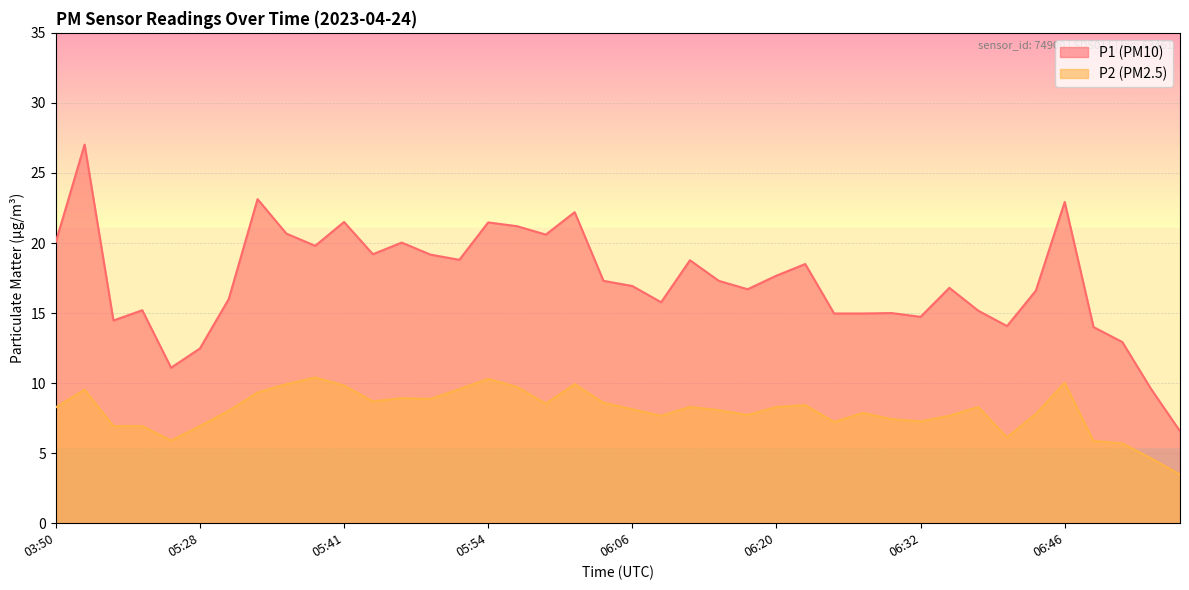

Reading left to right, extract all data points from this chart.

P1: 03:50=20.1	04:23=27.0	05:10=14.5	05:22=15.2	05:25=11.1	05:28=12.5	05:30=16.0	05:33=23.1	05:35=20.7	05:38=19.8	05:41=21.5	05:43=19.2	05:46=20.0	05:49=19.2	05:51=18.8	05:54=21.5	05:56=21.2	05:59=20.6	06:01=22.2	06:04=17.3	06:06=16.9	06:09=15.8	06:12=18.8	06:14=17.3	06:17=16.7	06:20=17.7	06:22=18.5	06:25=15.0	06:27=15.0	06:30=15.0	06:32=14.7	06:35=16.8	06:38=15.2	06:41=14.1	06:44=16.6	06:46=22.9	06:49=14.0	06:51=12.9	06:54=9.6	06:56=6.6
P2: 03:50=8.3	04:23=9.5	05:10=6.9	05:22=6.9	05:25=5.9	05:28=6.9	05:30=8.0	05:33=9.3	05:35=9.9	05:38=10.4	05:41=9.8	05:43=8.7	05:46=8.9	05:49=8.9	05:51=9.6	05:54=10.3	05:56=9.7	05:59=8.5	06:01=9.9	06:04=8.6	06:06=8.1	06:09=7.7	06:12=8.3	06:14=8.1	06:17=7.7	06:20=8.3	06:22=8.4	06:25=7.2	06:27=7.9	06:30=7.4	06:32=7.3	06:35=7.7	06:38=8.3	06:41=6.1	06:44=7.8	06:46=10.0	06:49=5.9	06:51=5.7	06:54=4.6	06:56=3.5